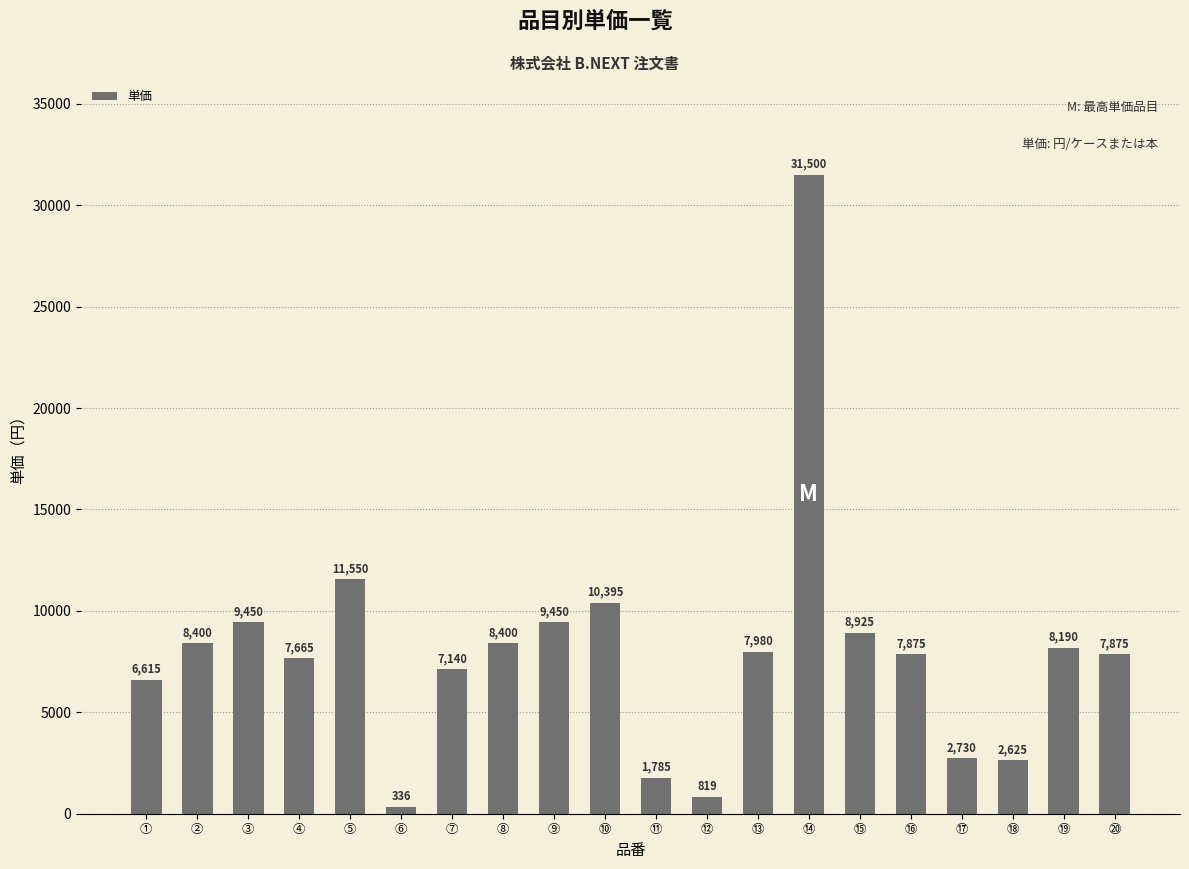

Does the chart contain any negative values?

No